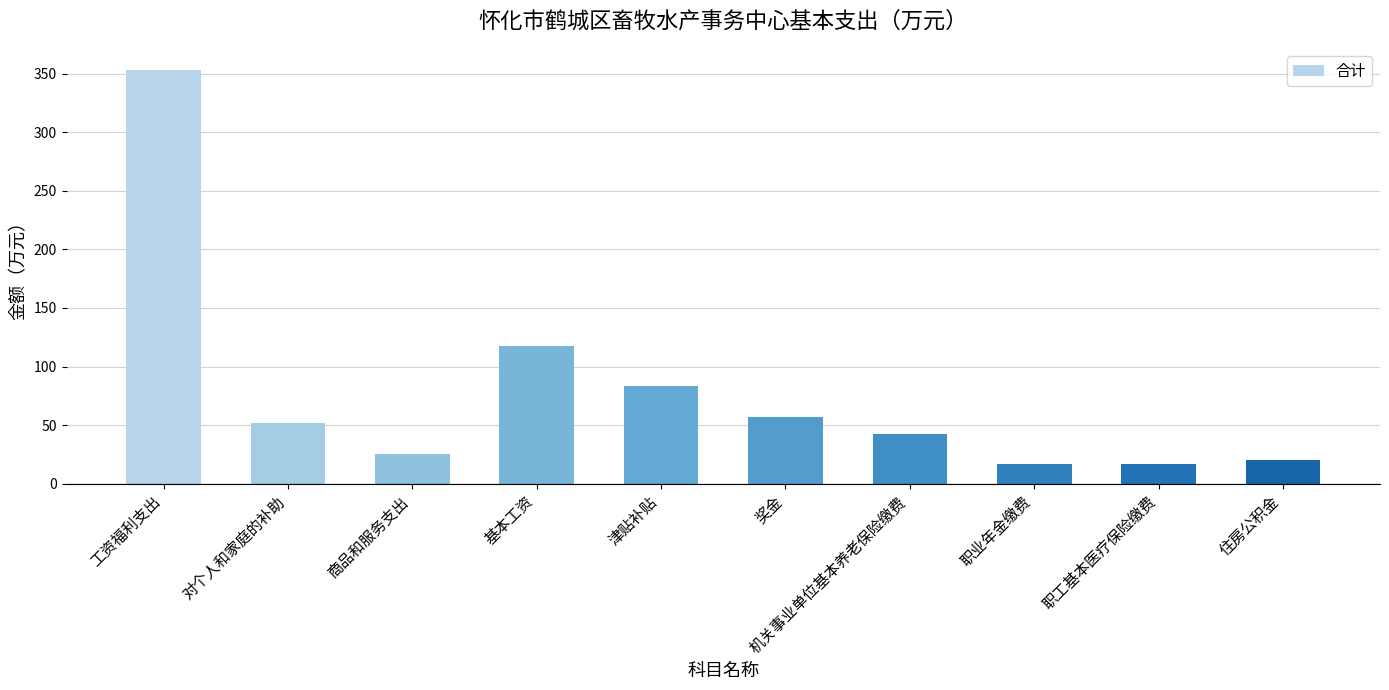

At which label does the data first exceed 51?

工资福利支出